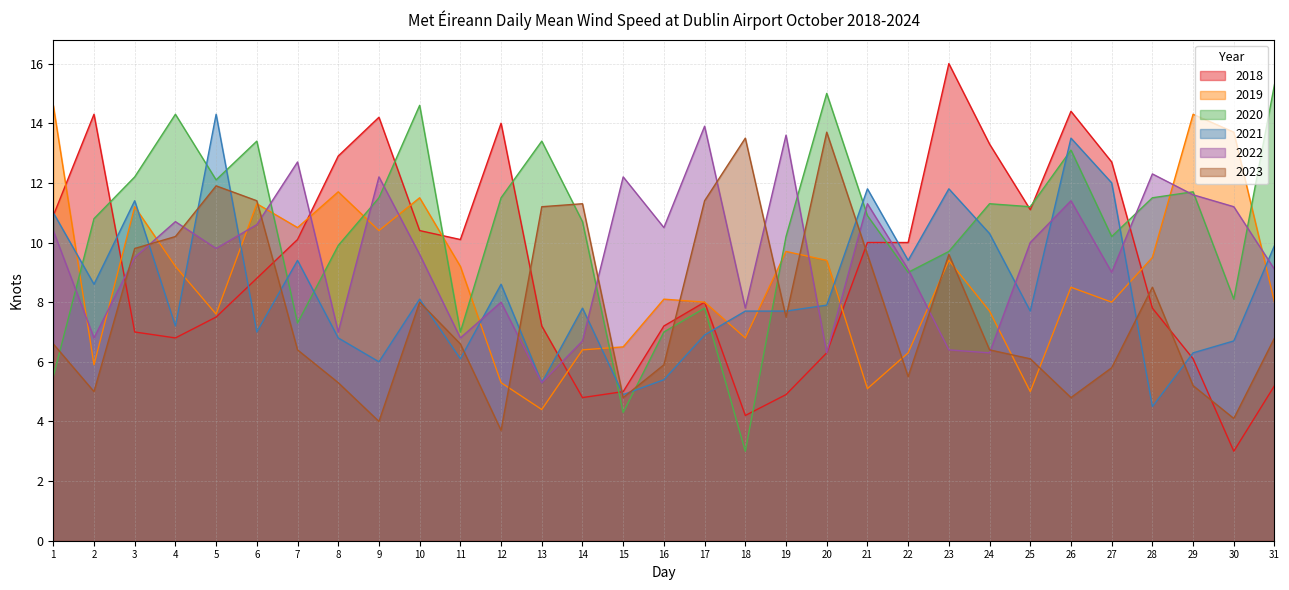

What is the value of the 2020 point at the 21st from the left?

10.9